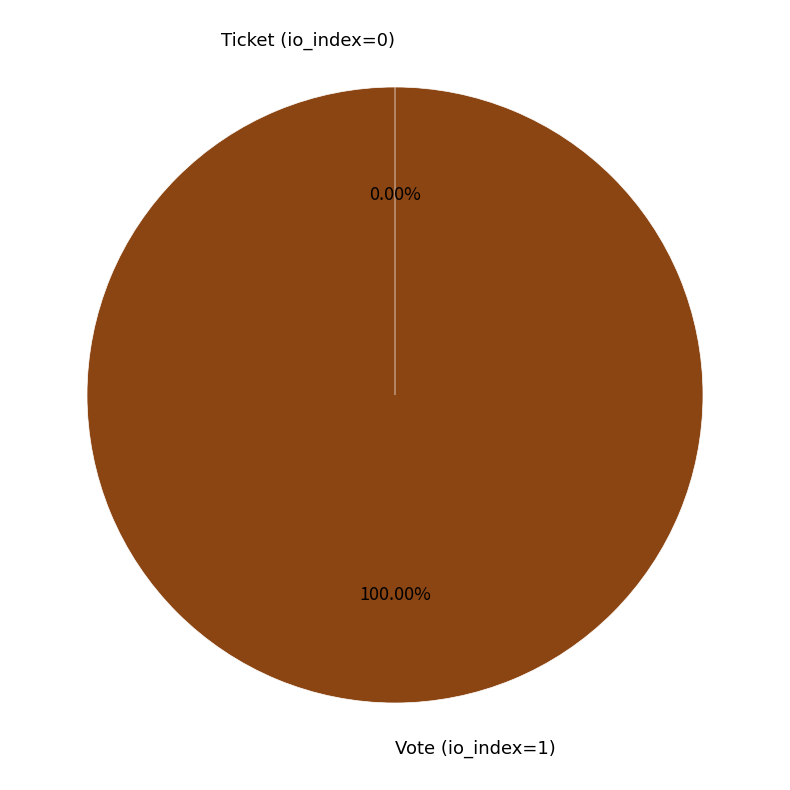

Combined, do Ticket (io_index=0) and Vote (io_index=1) account for over 50%?

Yes